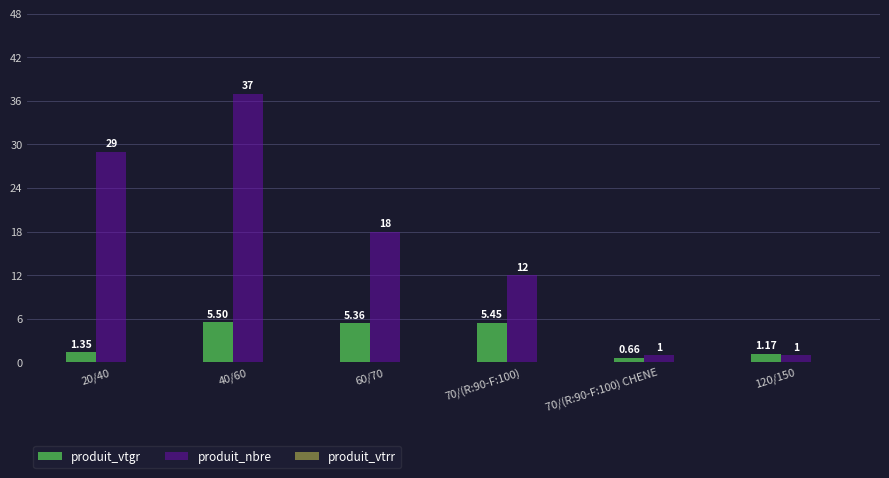

How many values in the produit_vtgr series are below 5?

3